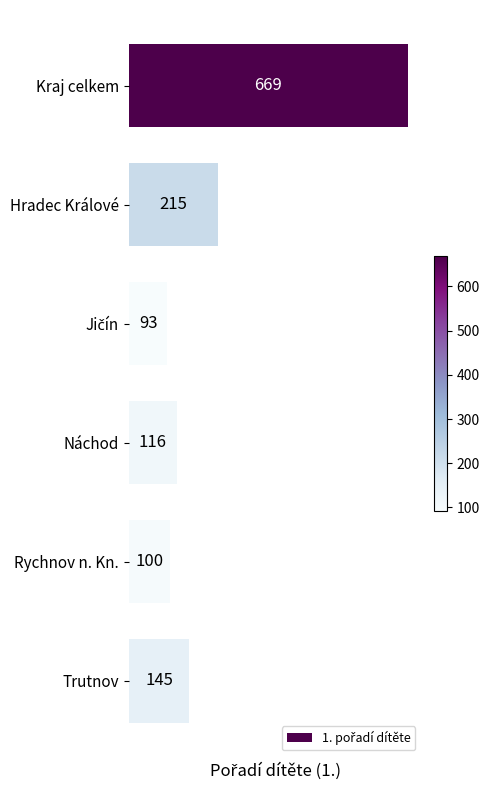

What is the greatest value displayed?

669